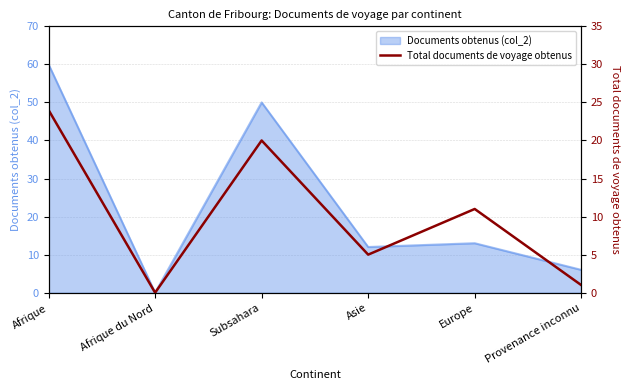

At which category does the chart reach its minimum across all series?

Afrique du Nord